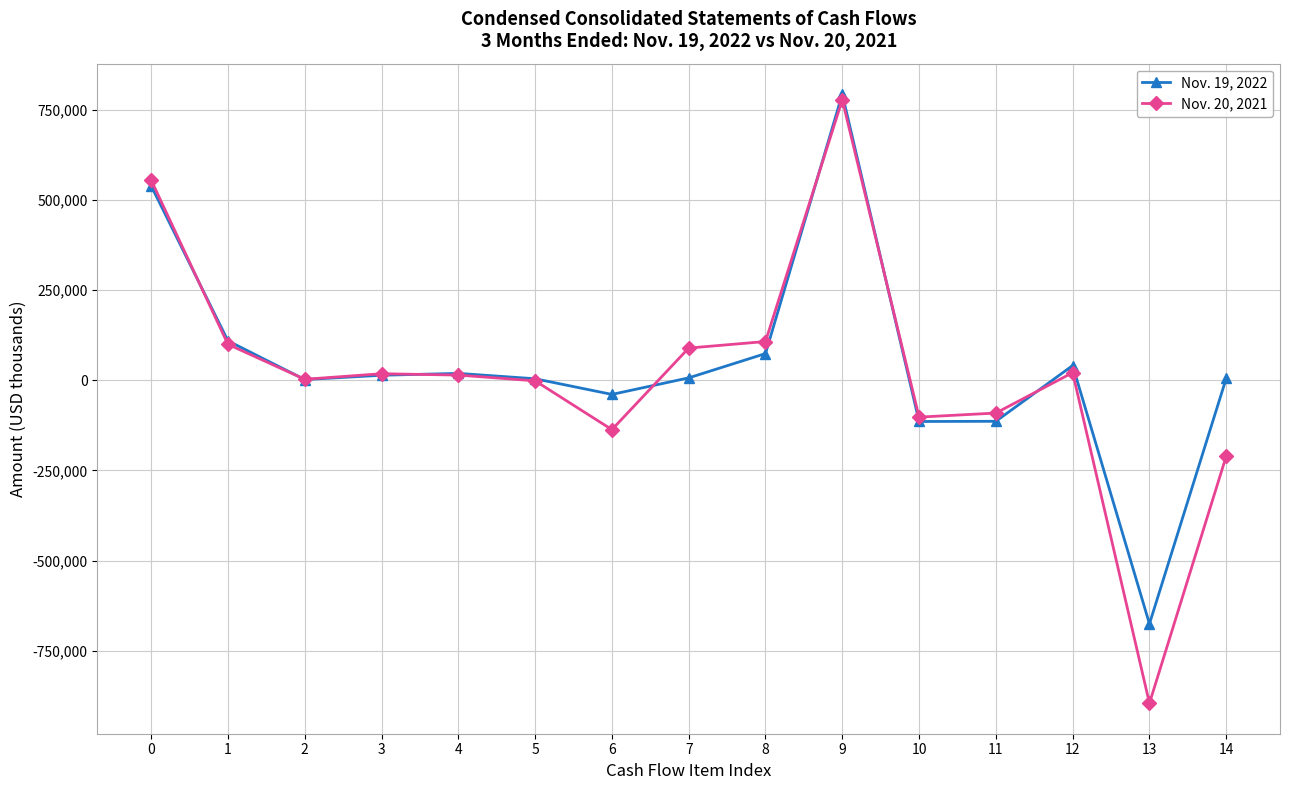

At which label does Nov. 19, 2022 reach its peak?

9